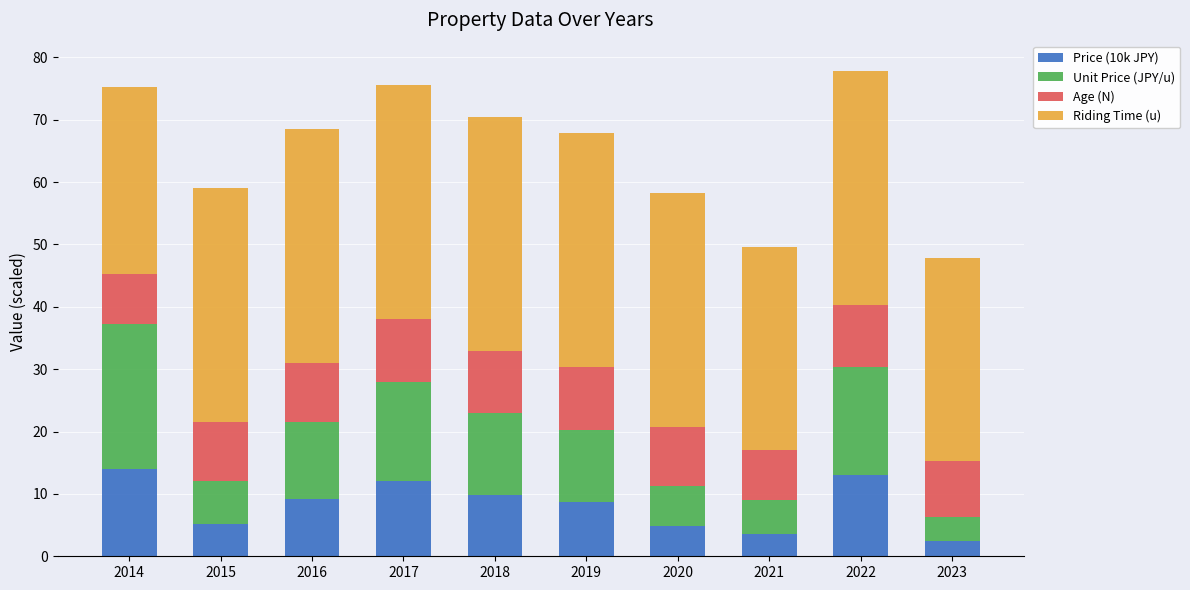

What is the total value across all series at 2019?

67.8